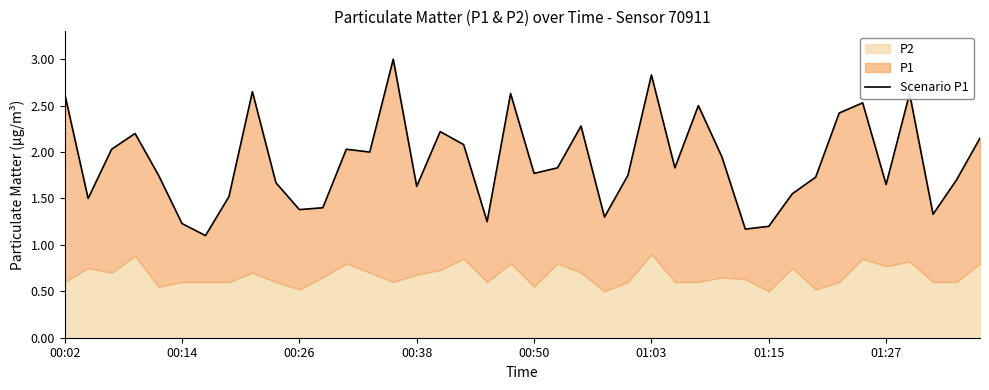

The value at 37 is 0.4. True or false?

False